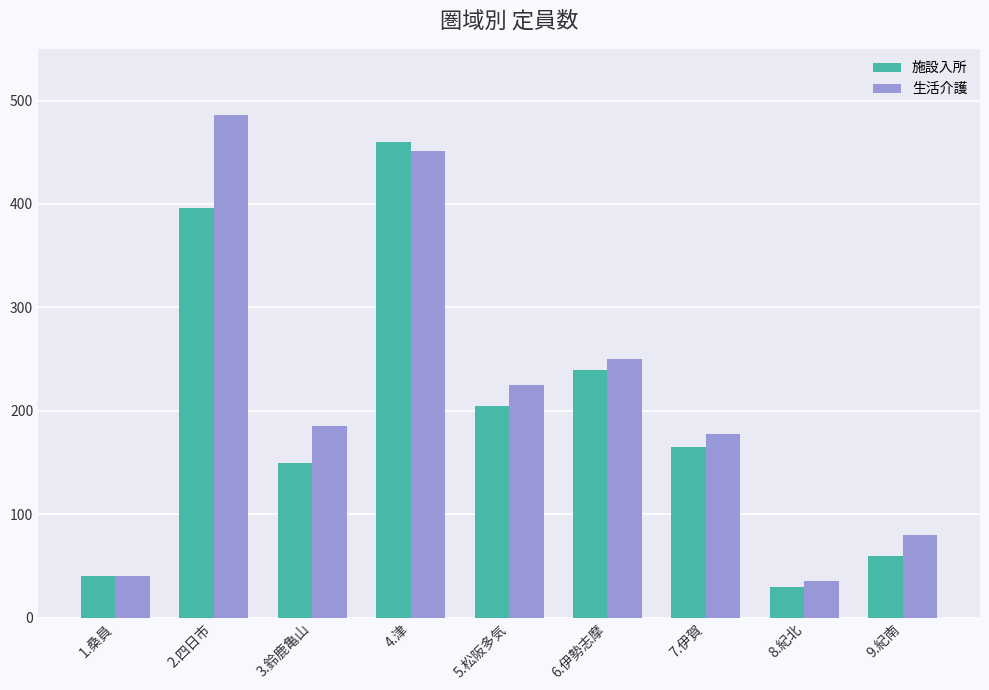

What is the average value of the 施設入所 series?

194